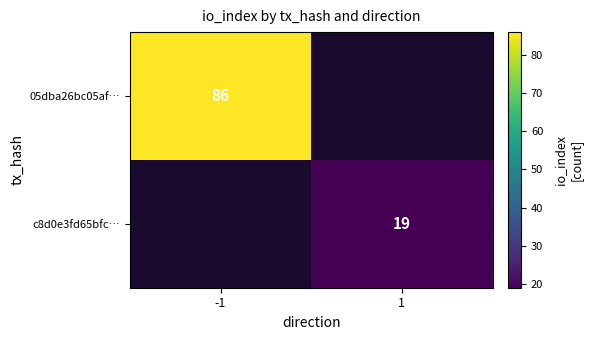

What is the smallest value displayed?

19.0